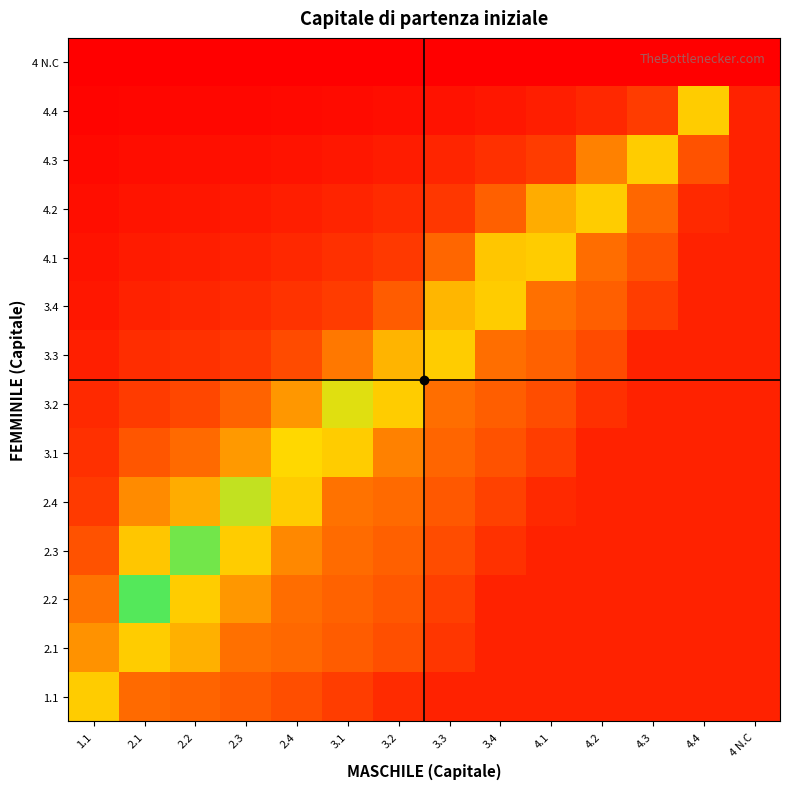

At which category is the sum across all series the highest?

4 N.C